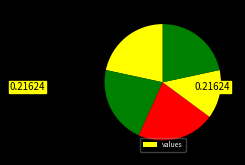

Count the number of slices in the pie.

5